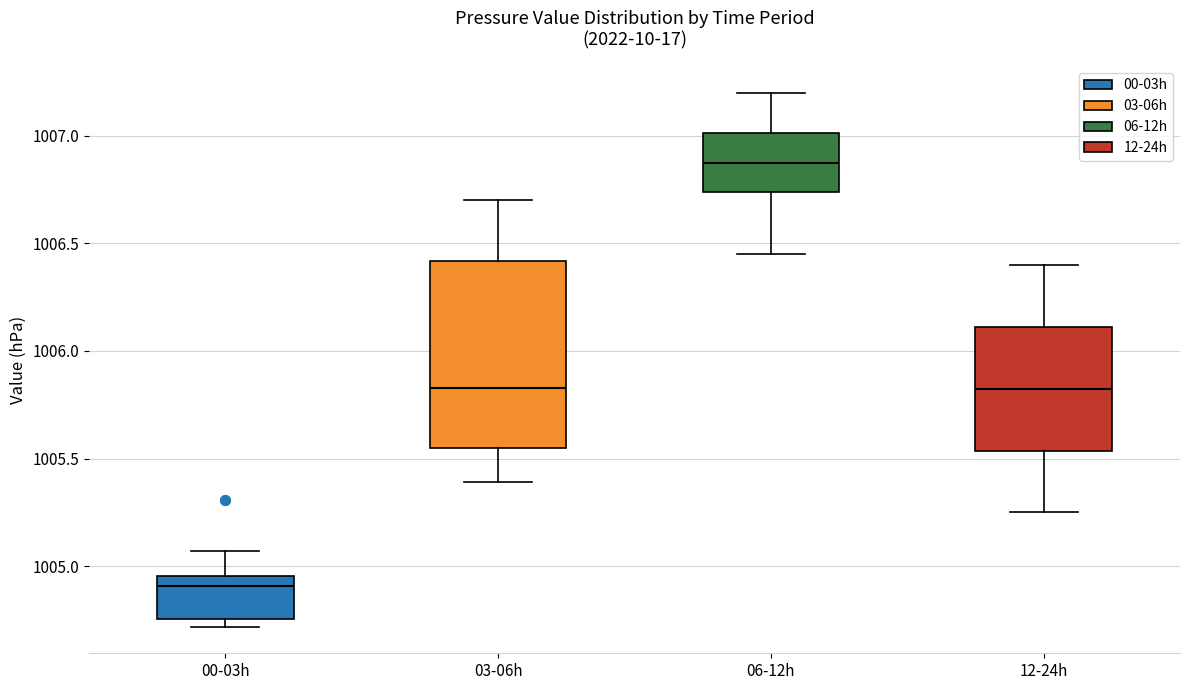

Reading left to right, transcribe this box plot: for each box, give where its median line is, the range the box spans, and where its two whiskers end, as read against the y-axis. The values are not printed on the chart, so give them approximately, as read against the axis.

00-03h: median 1004.90, box 1004.75 to 1004.95, whiskers 1004.70 to 1005.05
03-06h: median 1005.85, box 1005.55 to 1006.40, whiskers 1005.40 to 1006.70
06-12h: median 1006.90, box 1006.75 to 1007.00, whiskers 1006.45 to 1007.20
12-24h: median 1005.85, box 1005.55 to 1006.10, whiskers 1005.25 to 1006.40